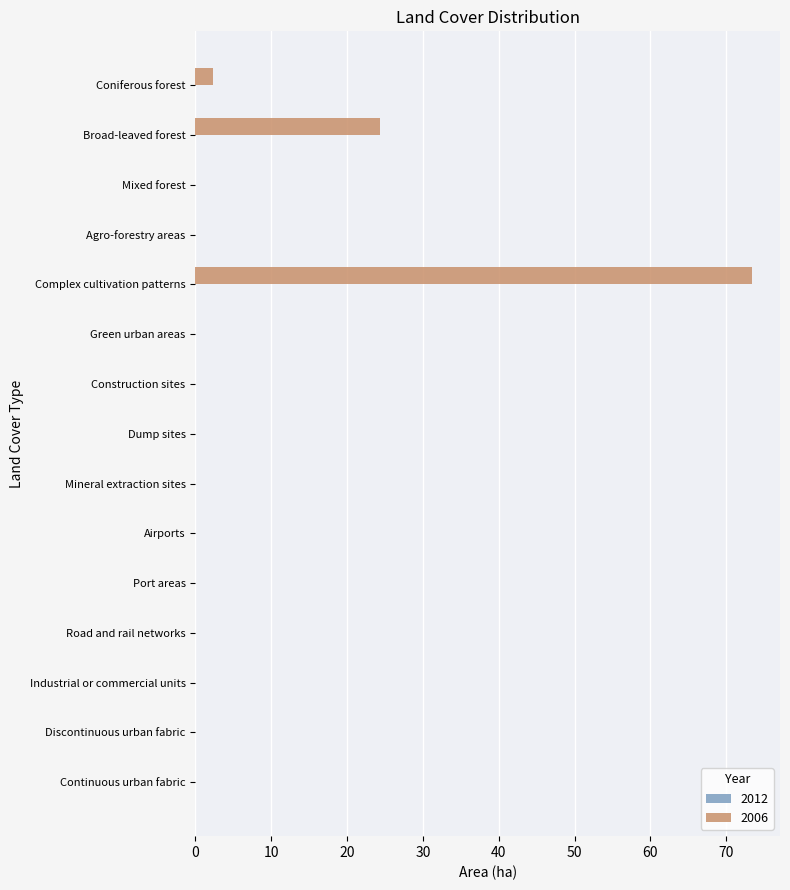

How many categories are shown in the chart?

15